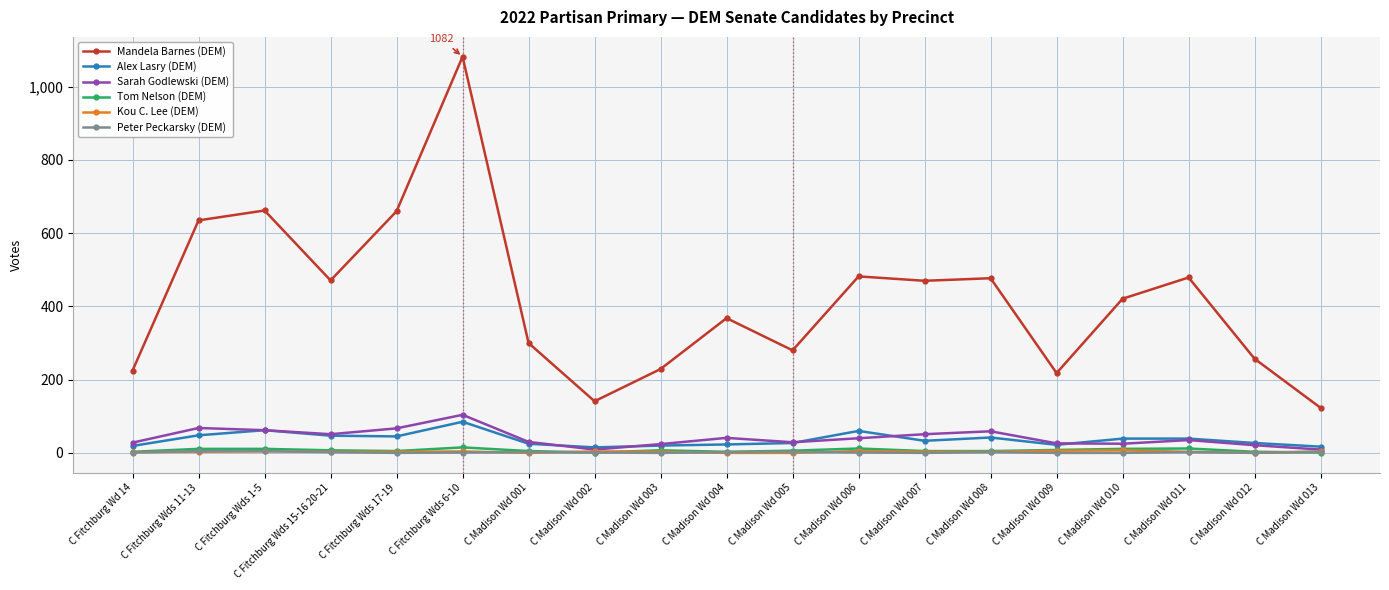

True or false: Mandela Barnes (DEM) and Peter Peckarsky (DEM) cross at least once.

False